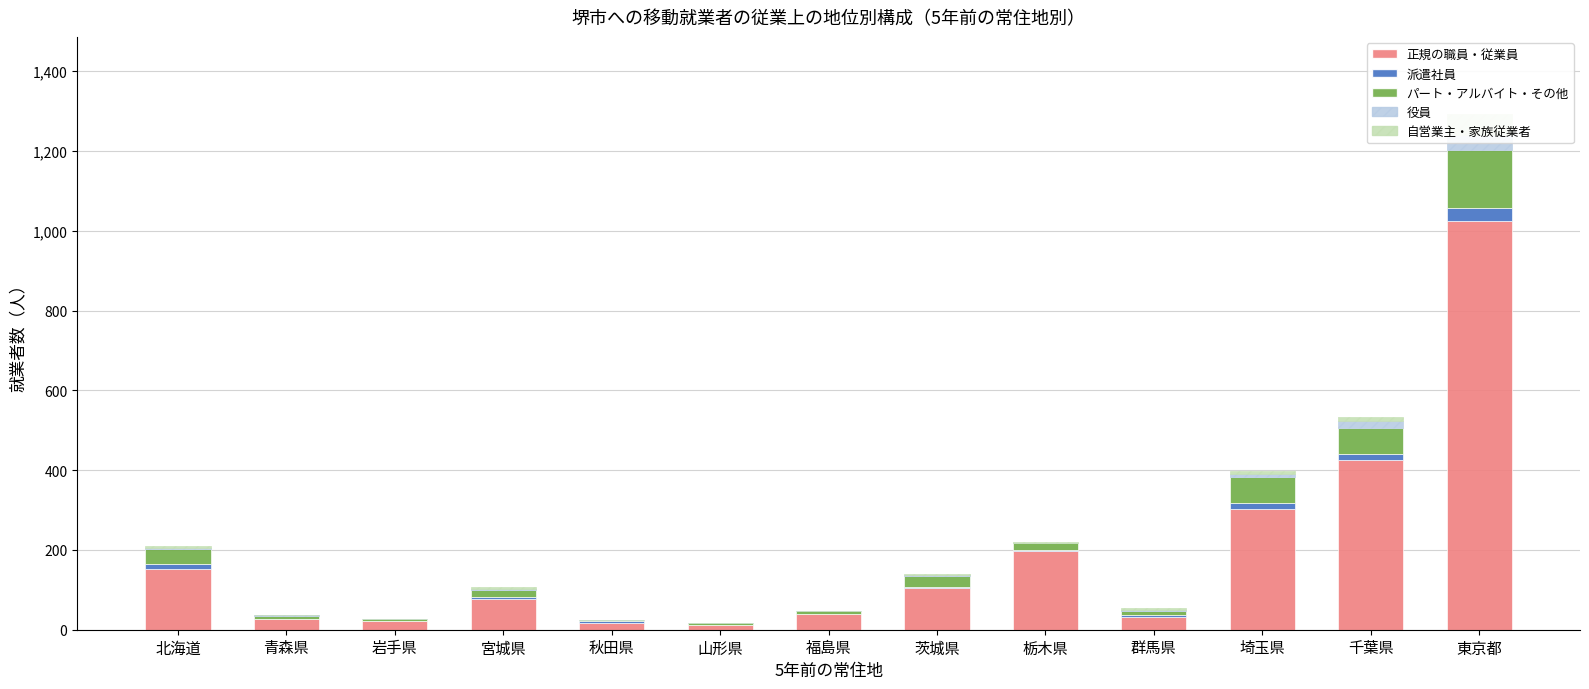

What is the sum of all パート・アルバイト・その他 values?

409